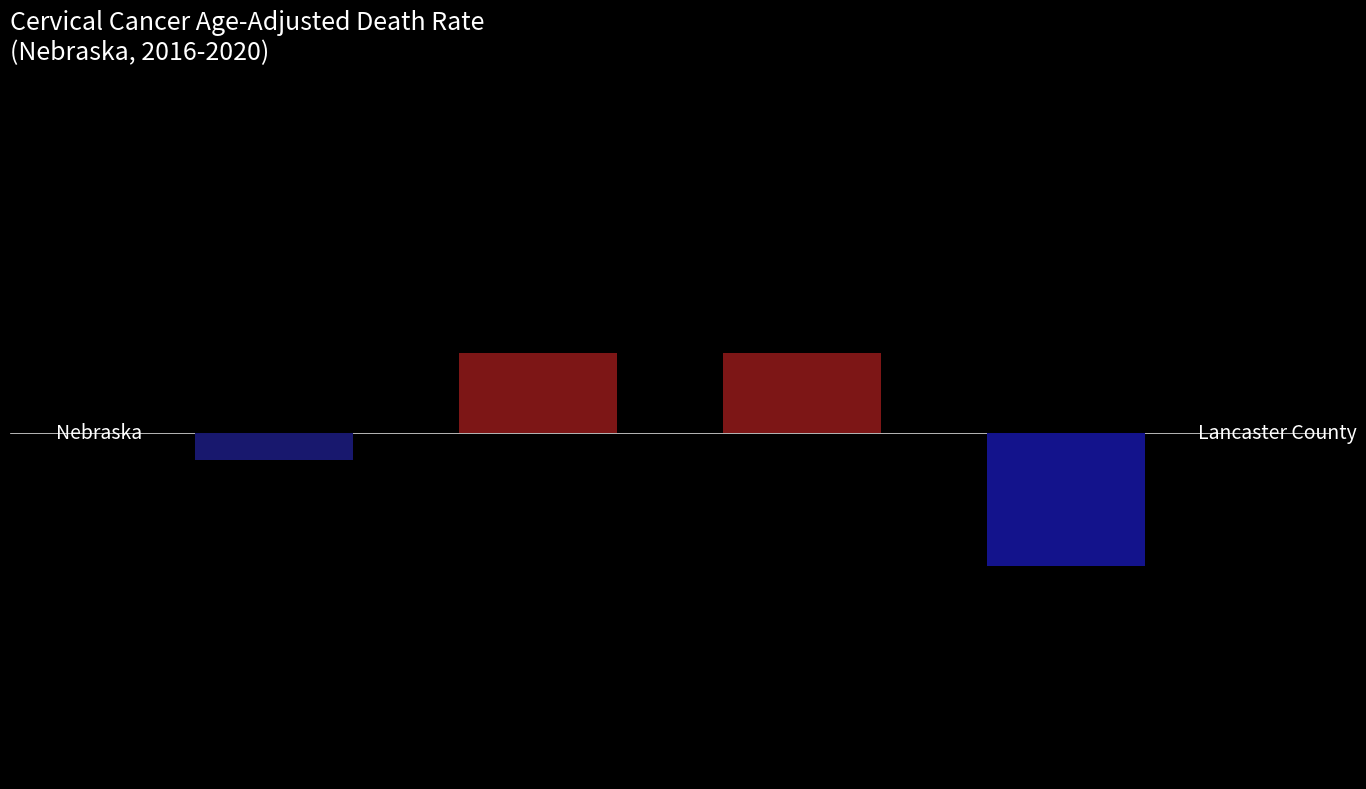

What is the smallest value displayed?

2.0